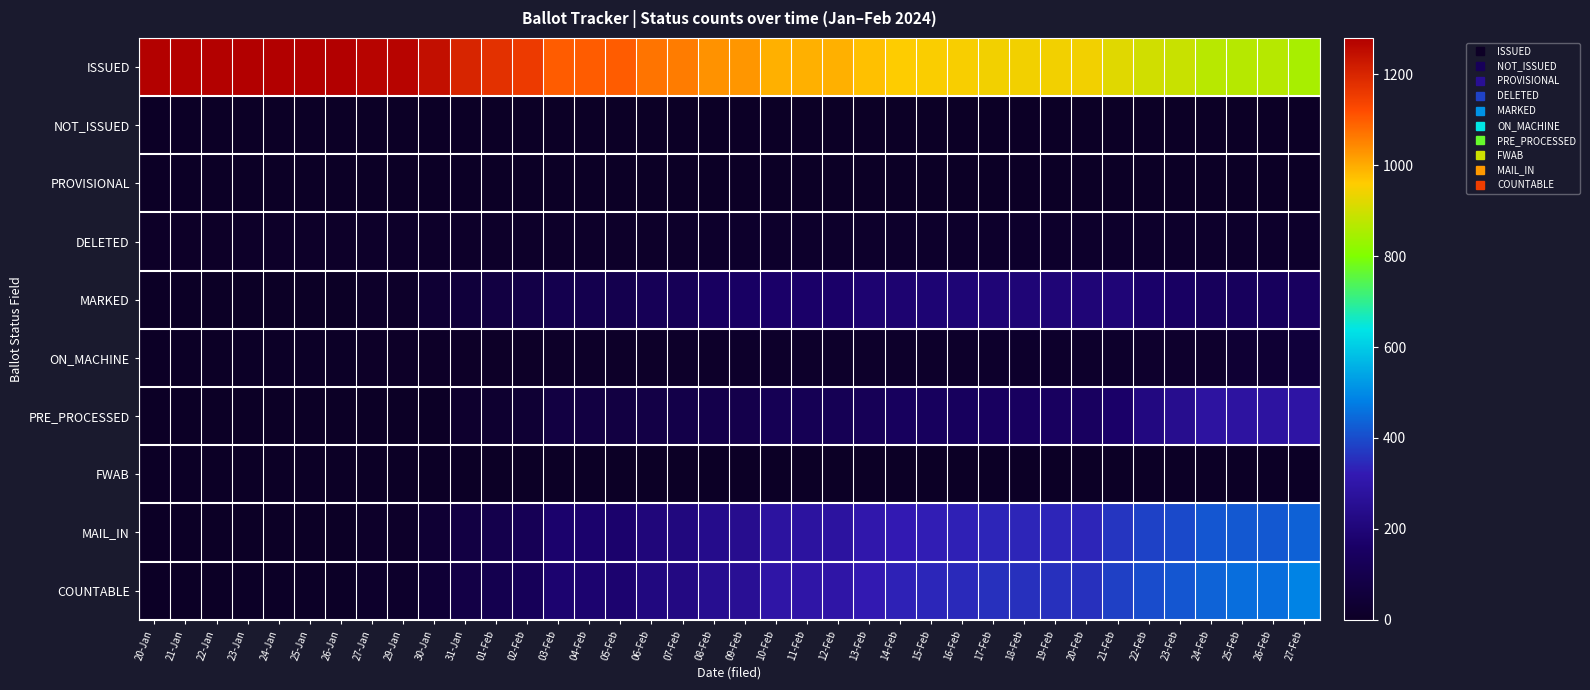

Which series has the widest spread of values?

COUNTABLE